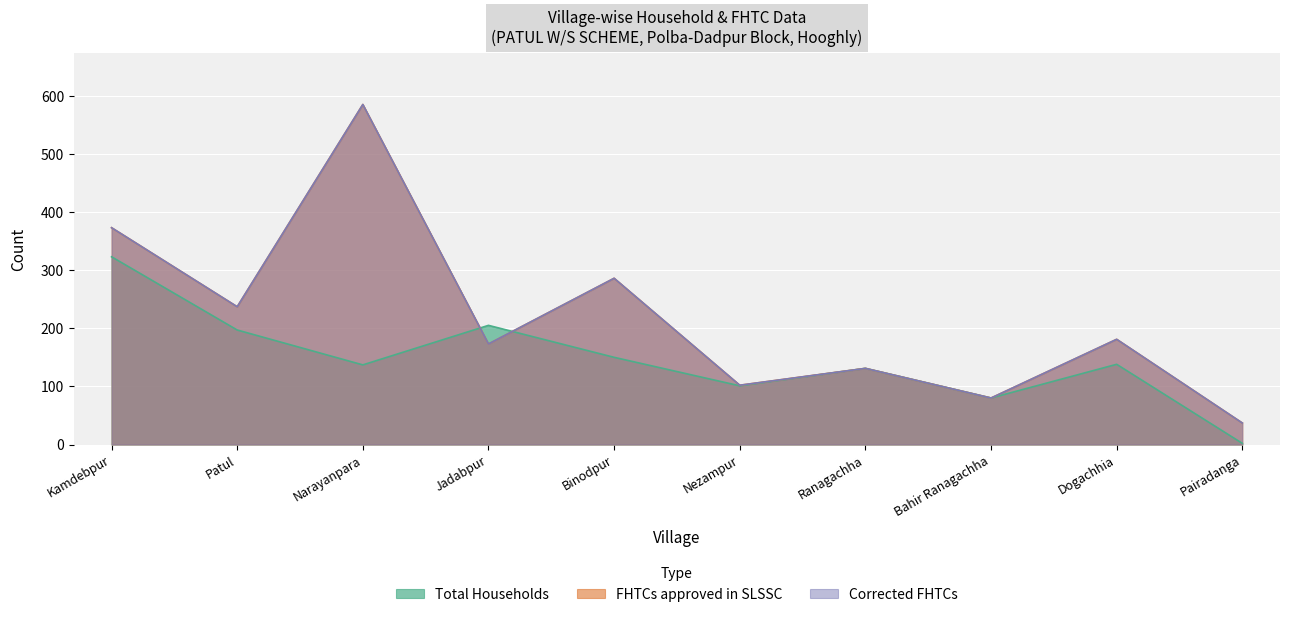

Which series has the largest total across all categories?

FHTCs approved in SLSSC